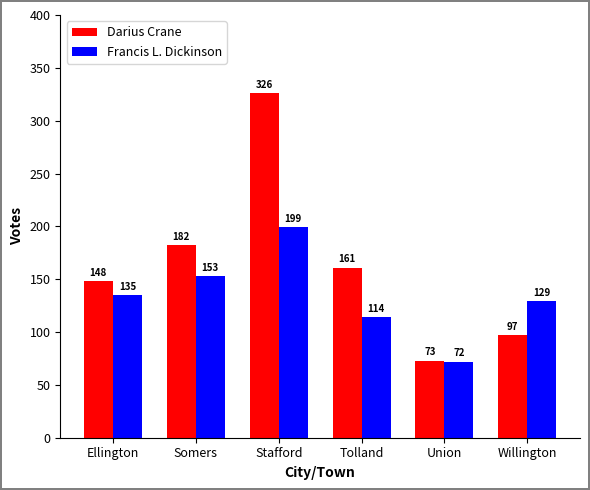

The value of Darius Crane at Ellington is 65. True or false?

False